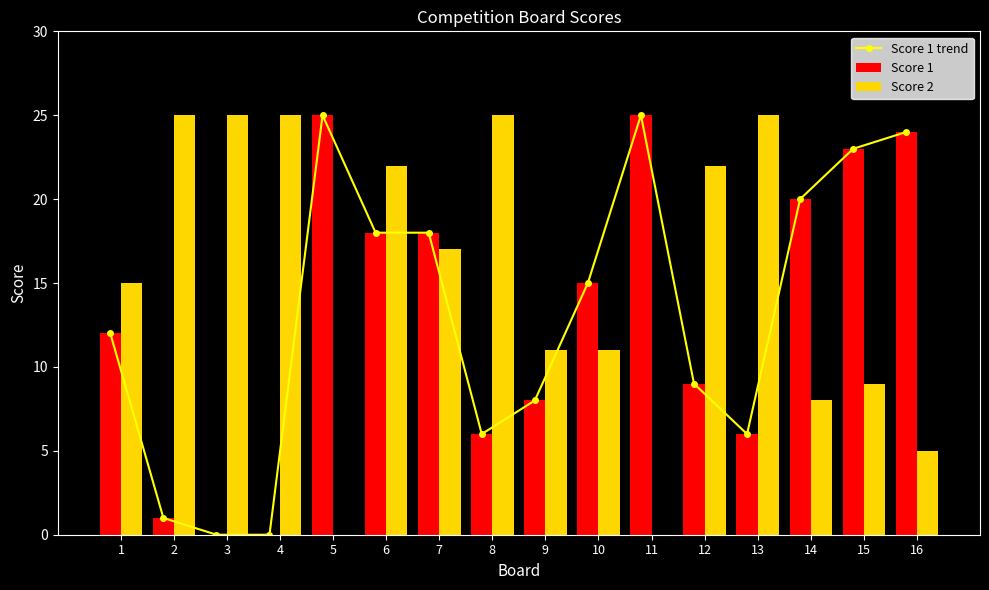

At which label is Score 2 closest to 12?

9